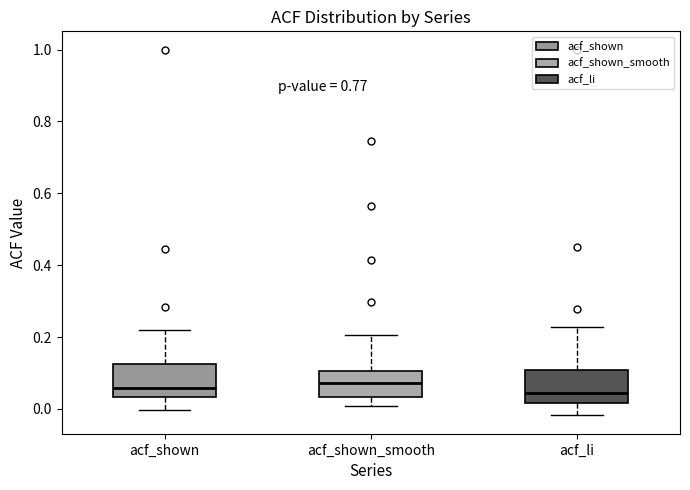

Where is the upper edge of the box for acf_li on the y-axis? The values are not printed on the chart, so give them approximately, as read against the axis.

0.10